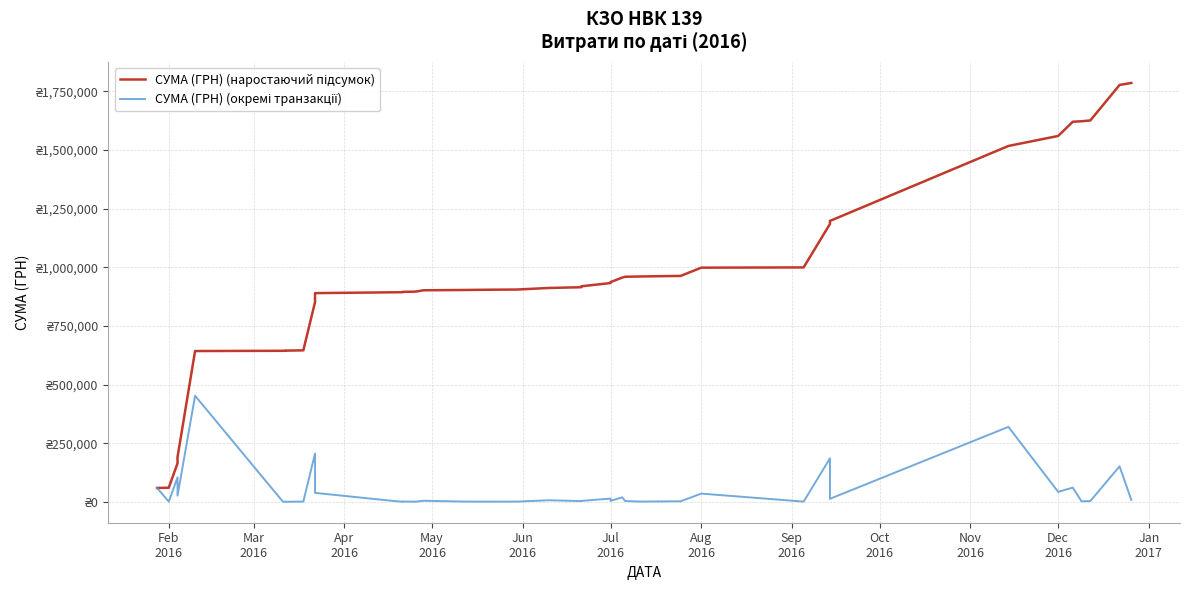

Is the value of СУМА (ГРН) (наростаючий підсумок) at 14 greater than the value of СУМА (ГРН) (окремі транзакції) at Jan
2017?

Yes